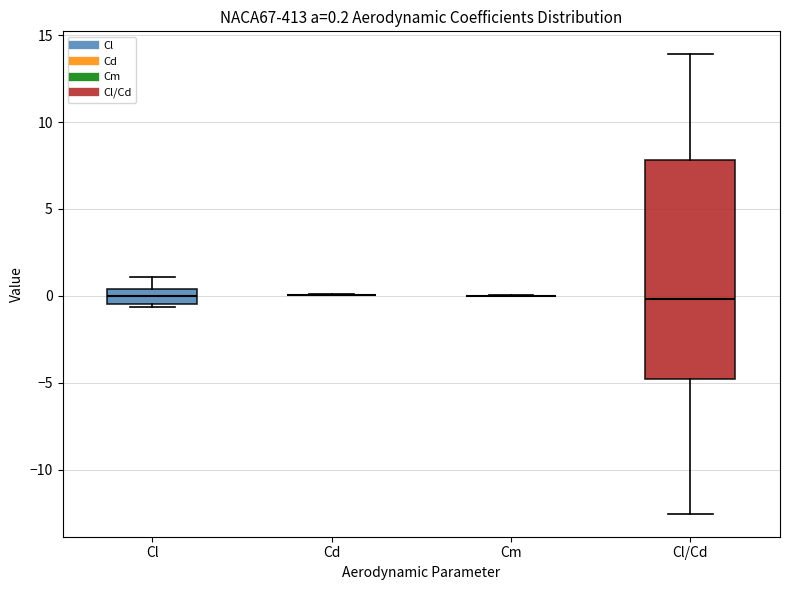

Comparing the boxes themselves (not the whiskers), which one is the tallest?

Cl/Cd